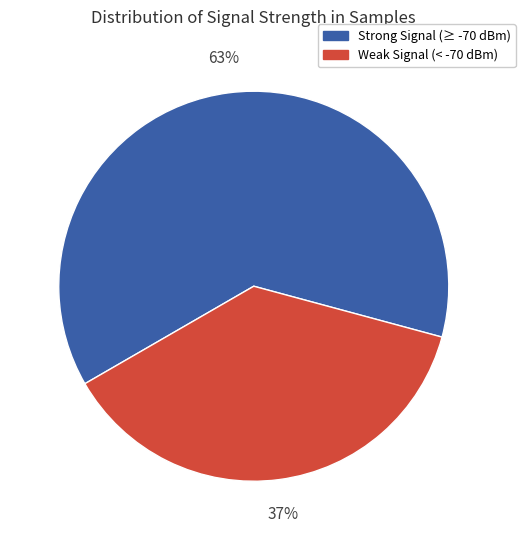

Does any single category account for the majority?

Yes